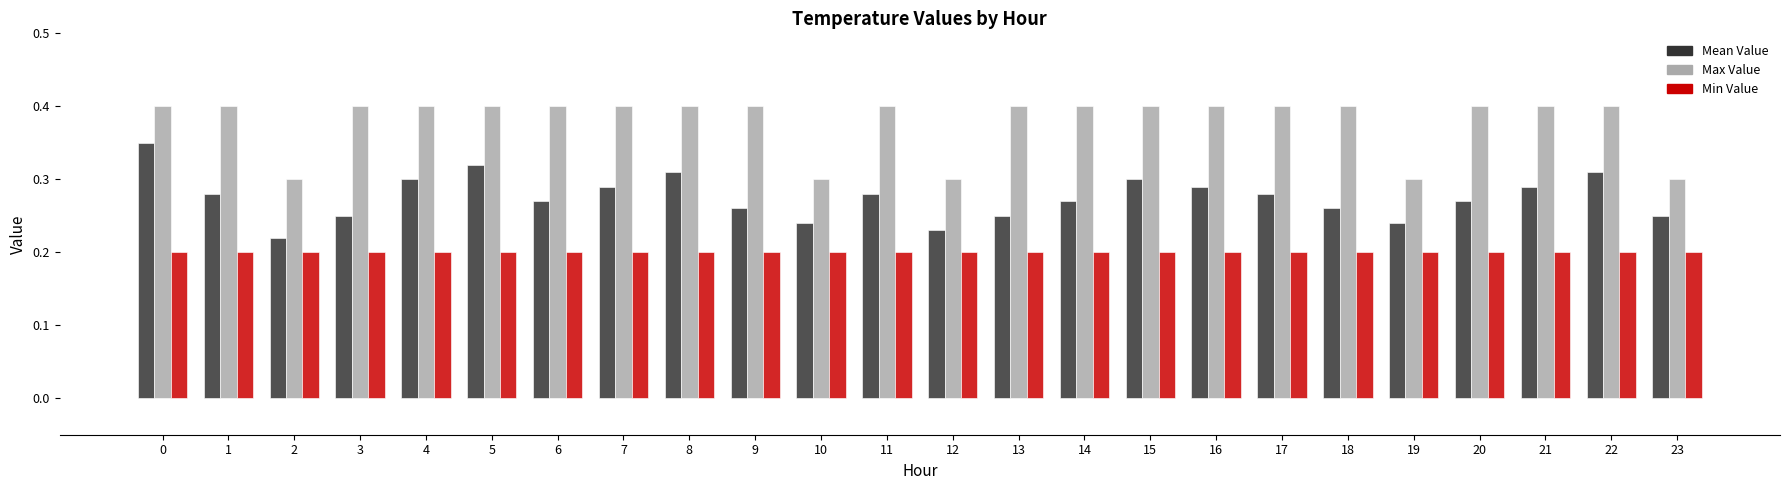

List the series in order of their peak value, highest first.

Max Value, Mean Value, Min Value